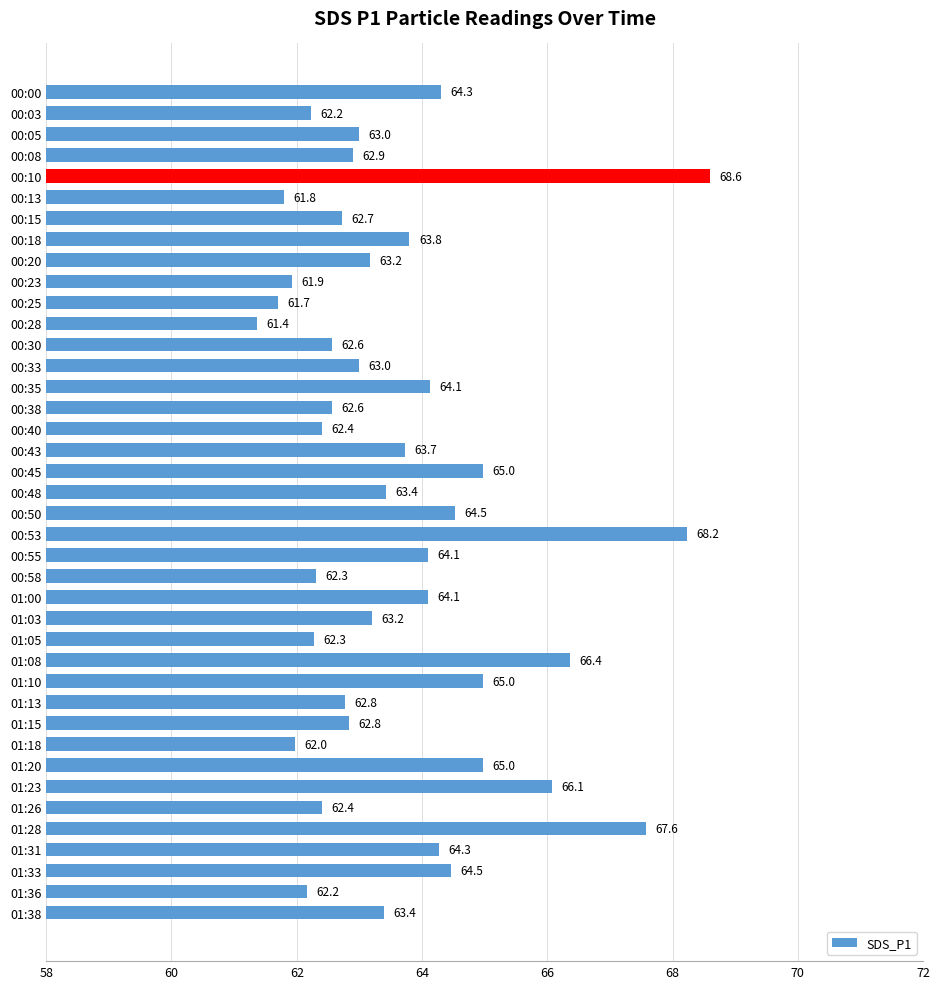

The chart shows a value of 62.4 at 00:40. True or false?

True